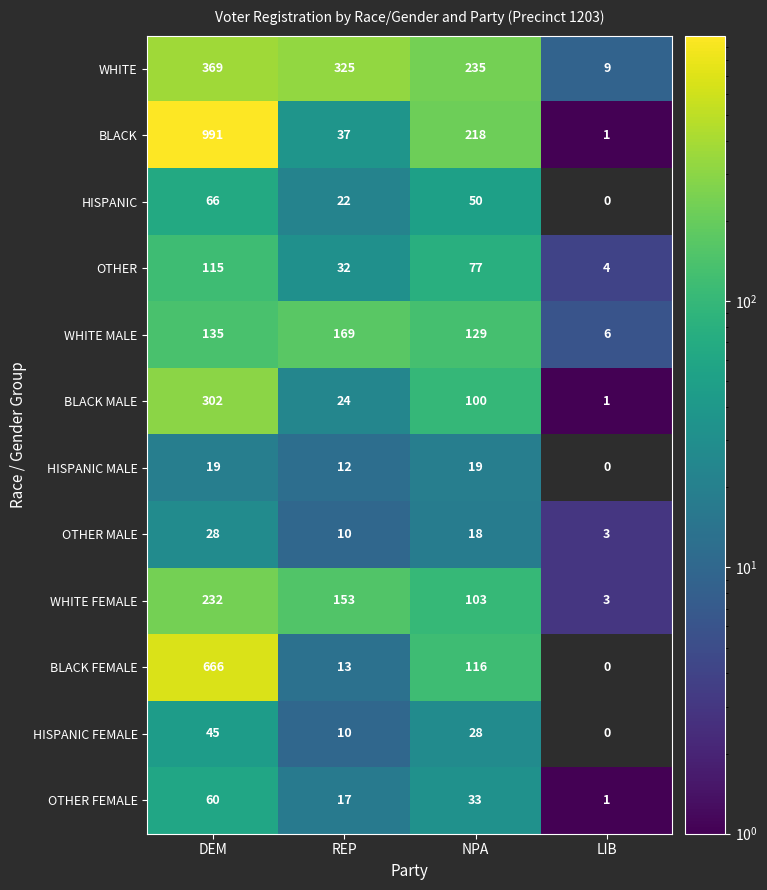

What is the spread (max minus min) of values at LIB?

9